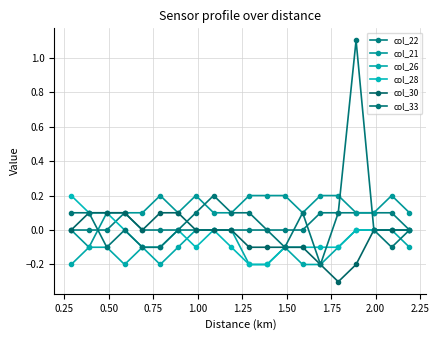

At how many categories does at least one series exceed 0?

20